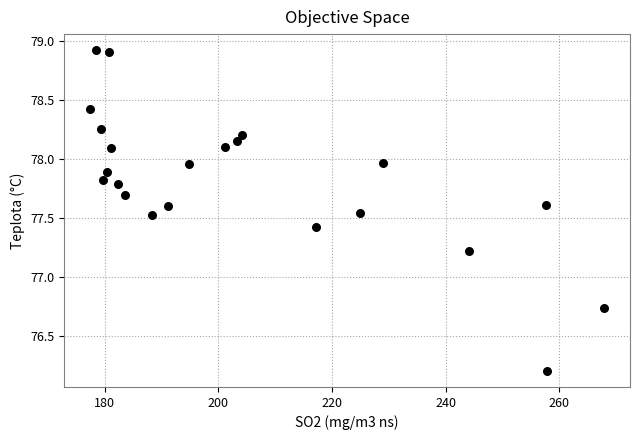

What Y value in the scatter plot is closest to 77?

77.2